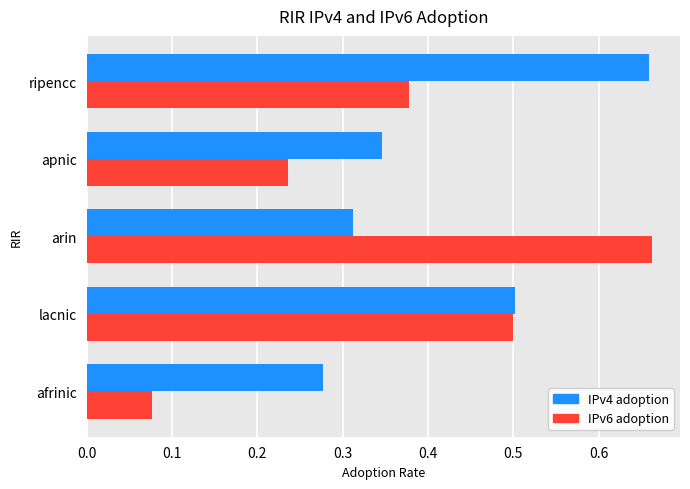

Rank the series by their average value, from lowest to highest.

IPv6 adoption, IPv4 adoption